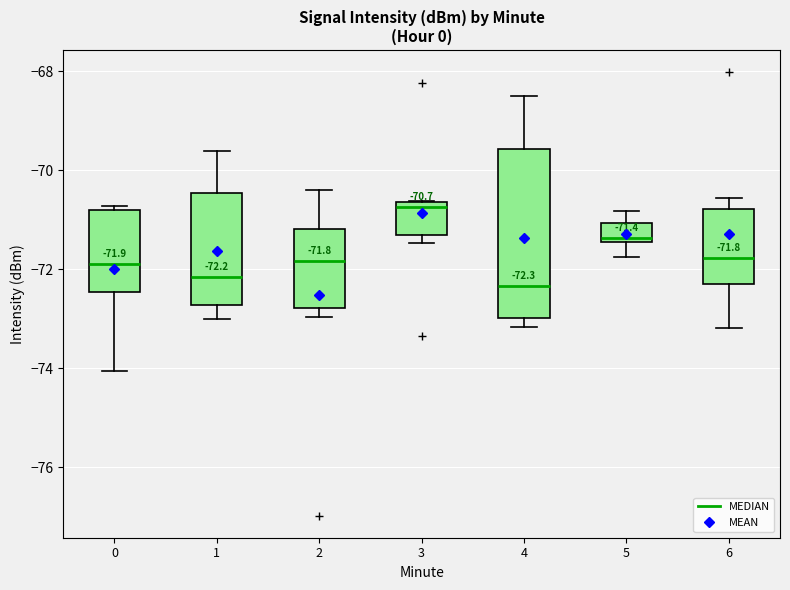

Which box's median line is the highest?

3